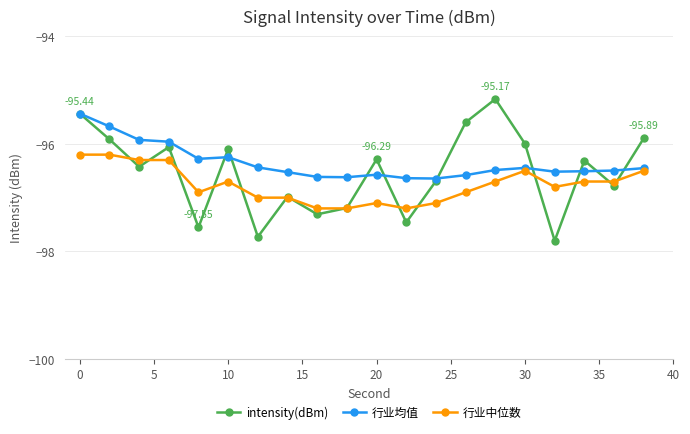

In intensity(dBm), how many points are higher than both neighbors (excluding endpoints)?

6